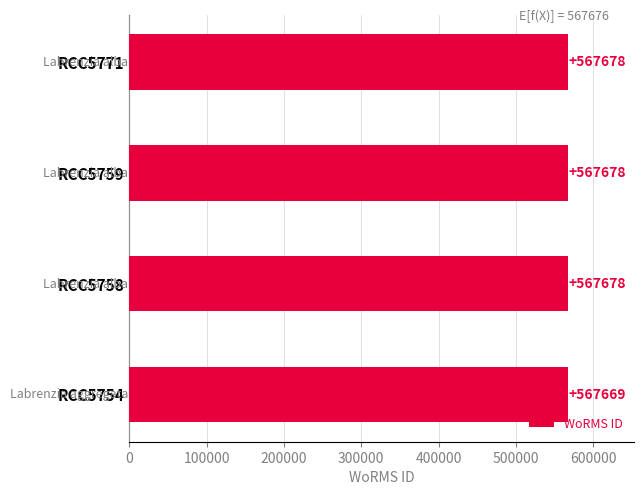

What is the maximum value shown in the chart?

567678